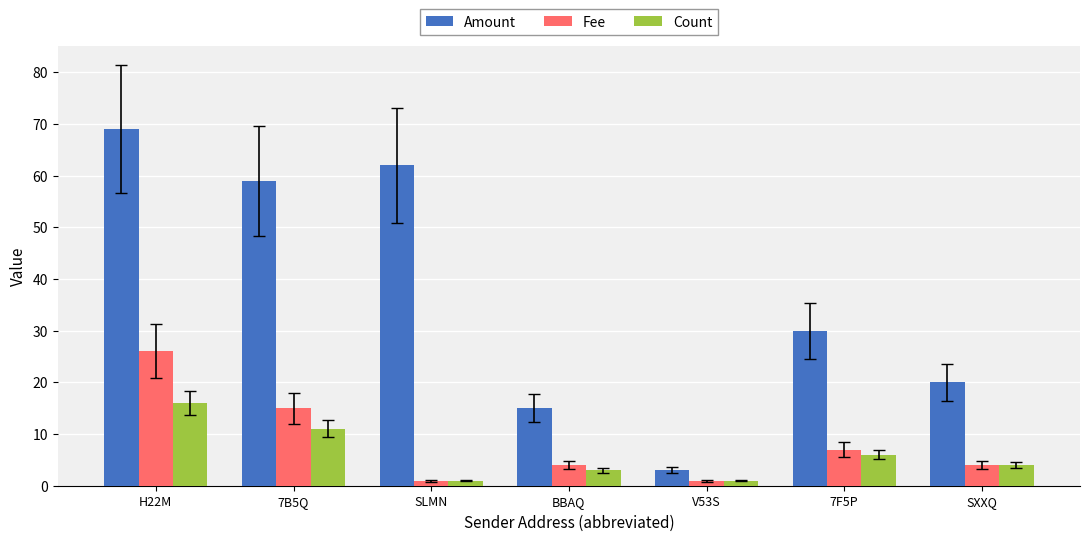

Is the value of Count at V53S greater than the value of Amount at 7B5Q?

No